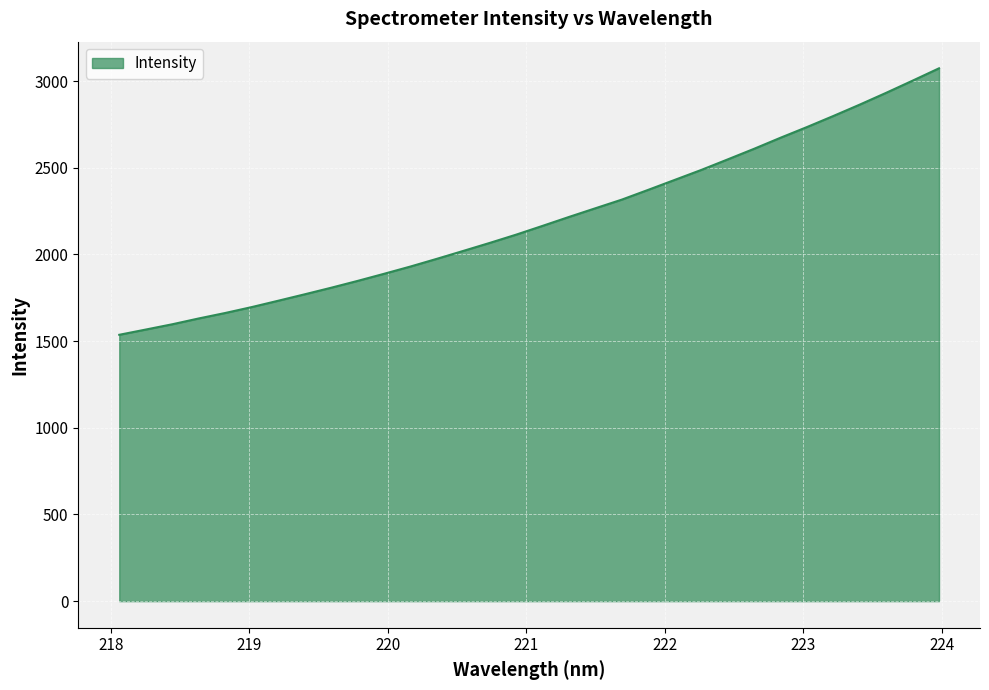

What is the smallest value displayed?

1536.6